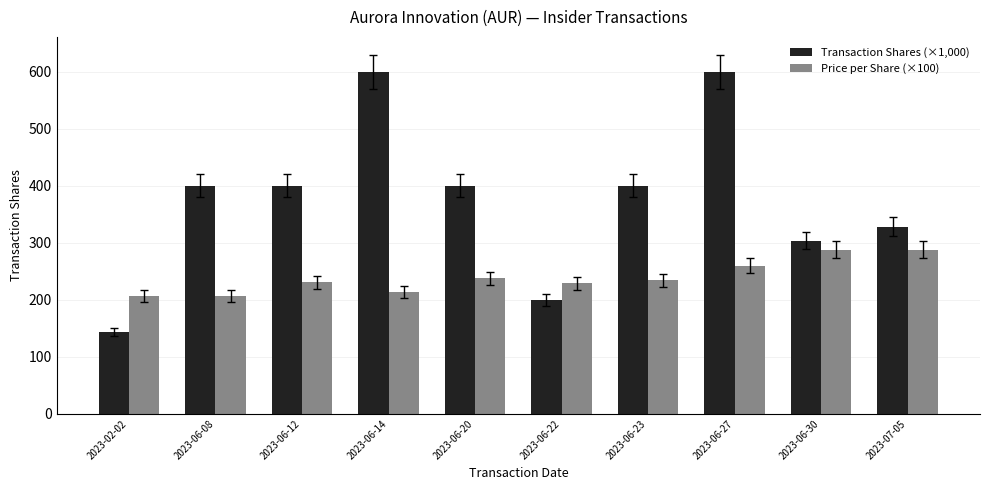

Which series has the largest total across all categories?

Transaction Shares (×1,000)